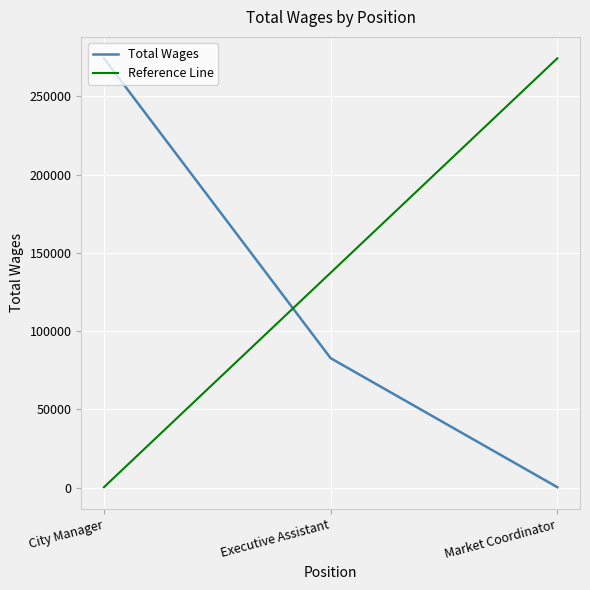

How many values exceed 82671?

1